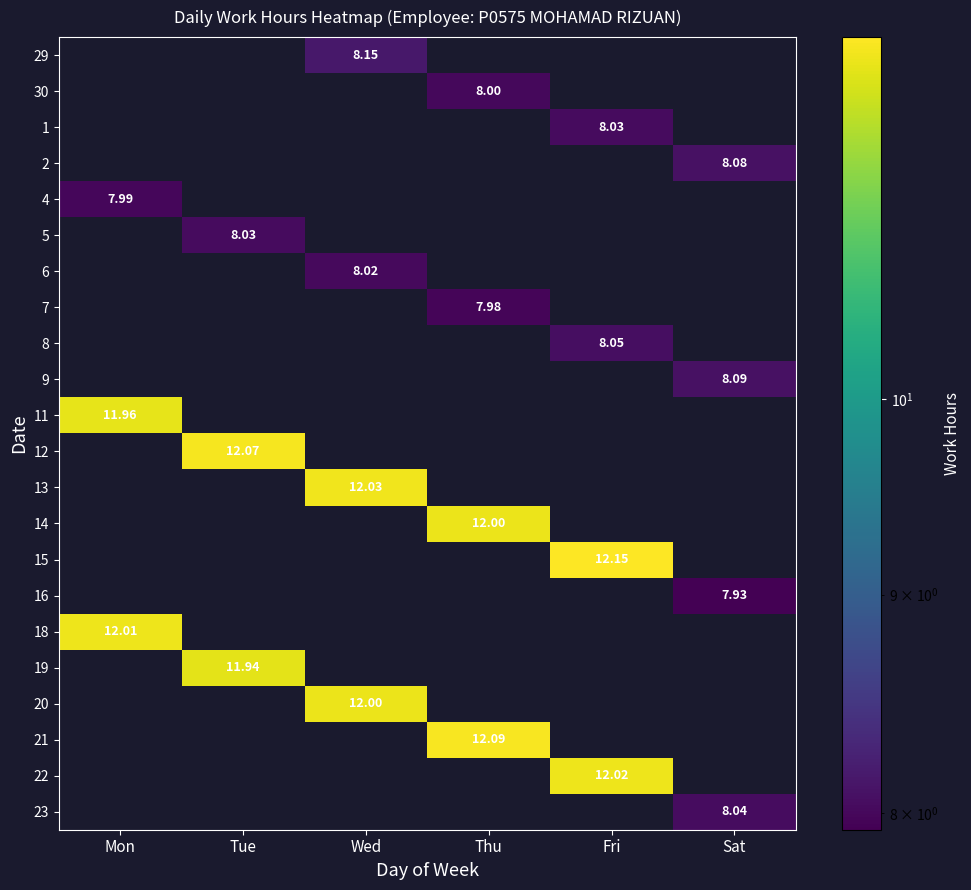

Which series changed the most between Thu and Fri?

15